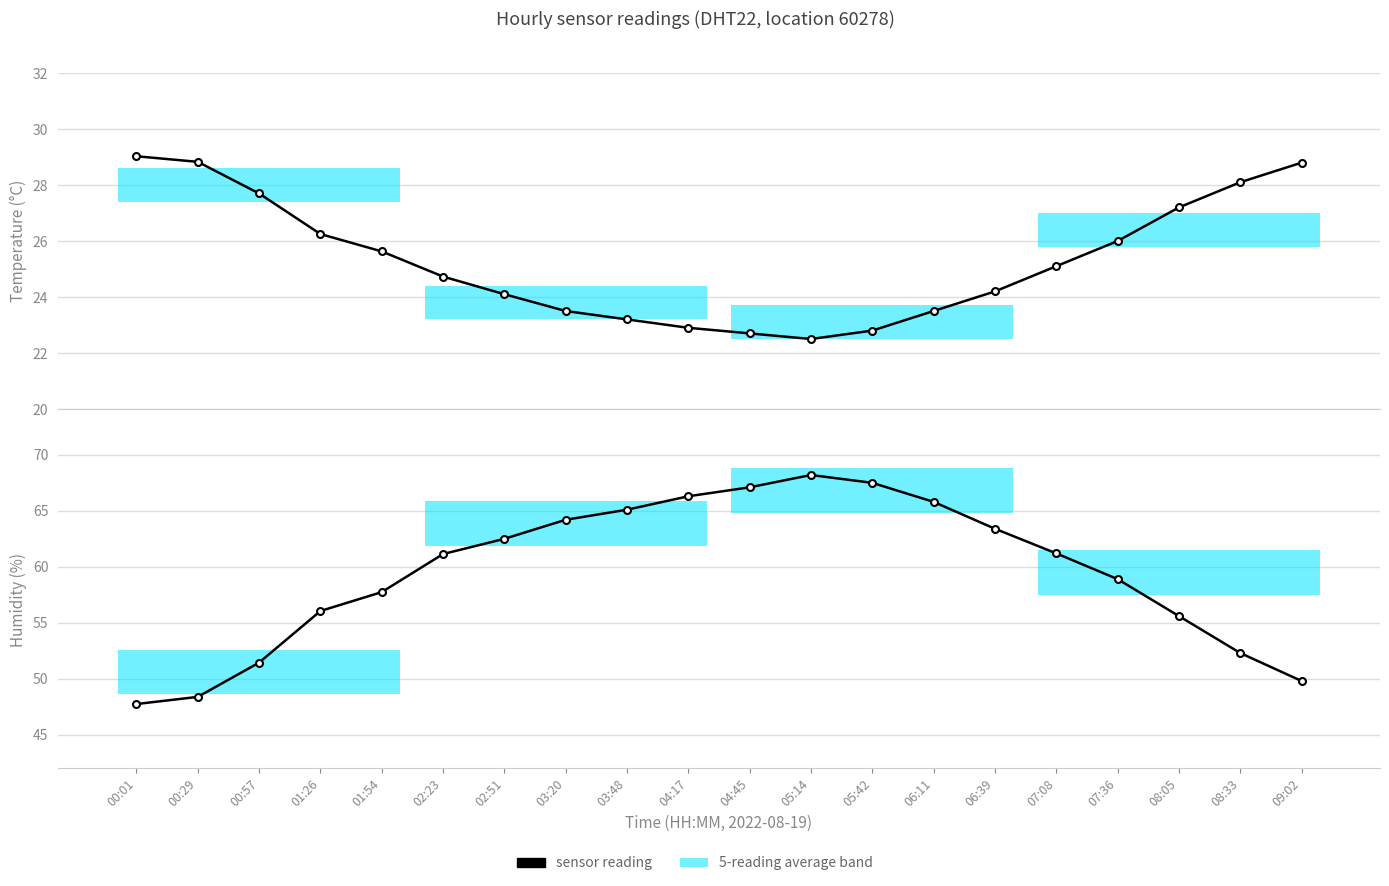

What is the average value of the temperature series?

25.3